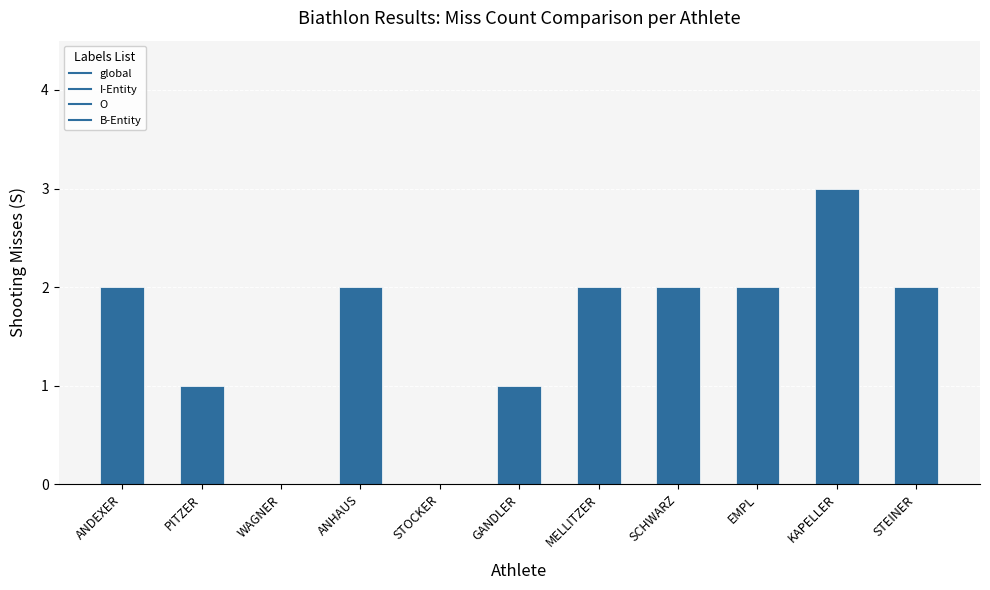

The value at WAGNER is -2. True or false?

False